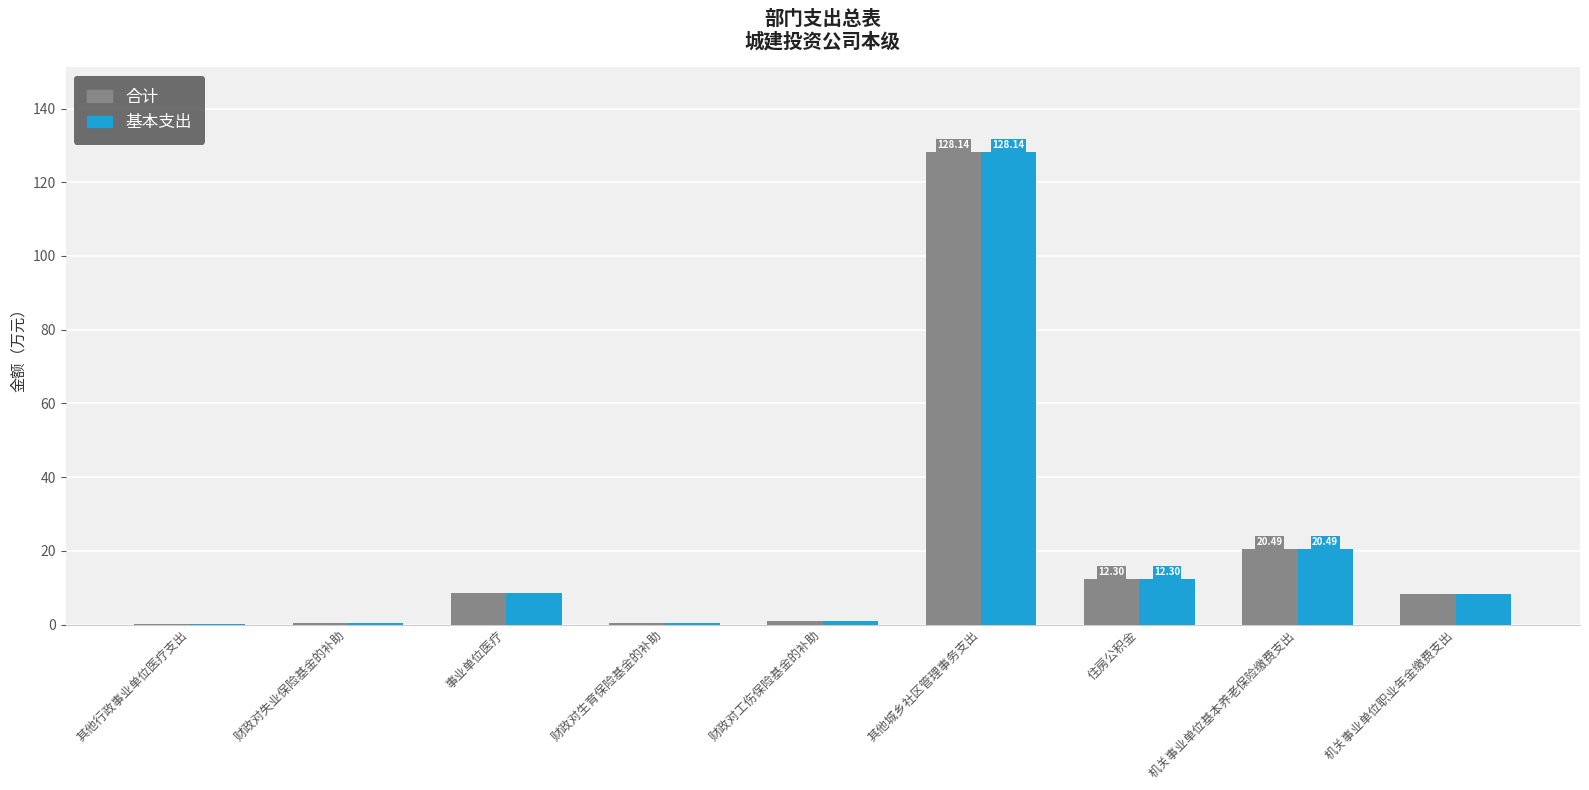

Is the value of 基本支出 at 其他行政事业单位医疗支出 greater than the value of 合计 at 其他城乡社区管理事务支出?

No